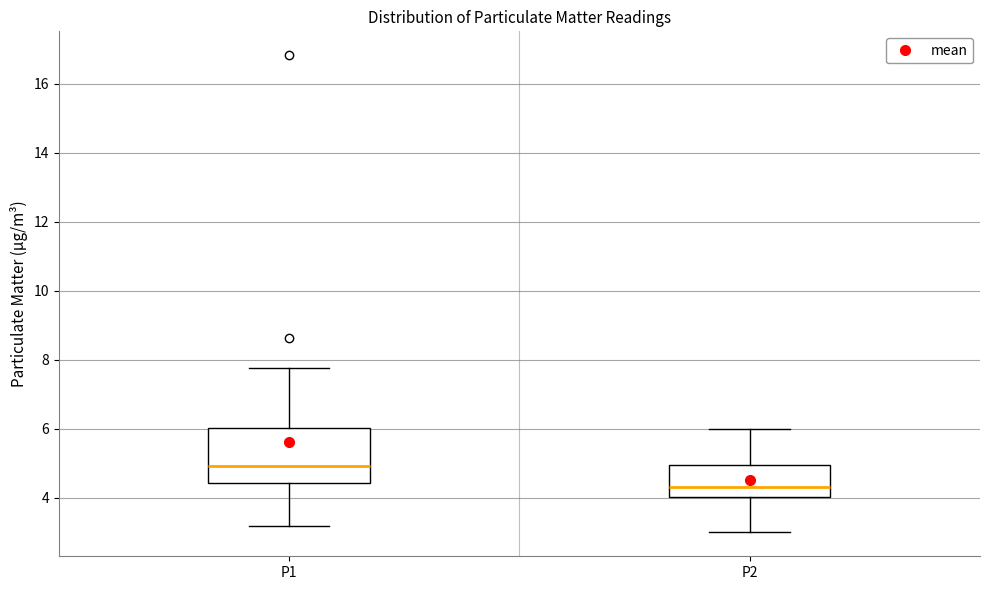

Reading left to right, transcribe this box plot: for each box, give where its median line is, the range the box spans, and where its two whiskers end, as read against the y-axis. The values are not printed on the chart, so give them approximately, as read against the axis.

P1: median 5.0, box 4.4 to 6.0, whiskers 3.2 to 7.8
P2: median 4.4, box 4.0 to 5.0, whiskers 3.0 to 6.0